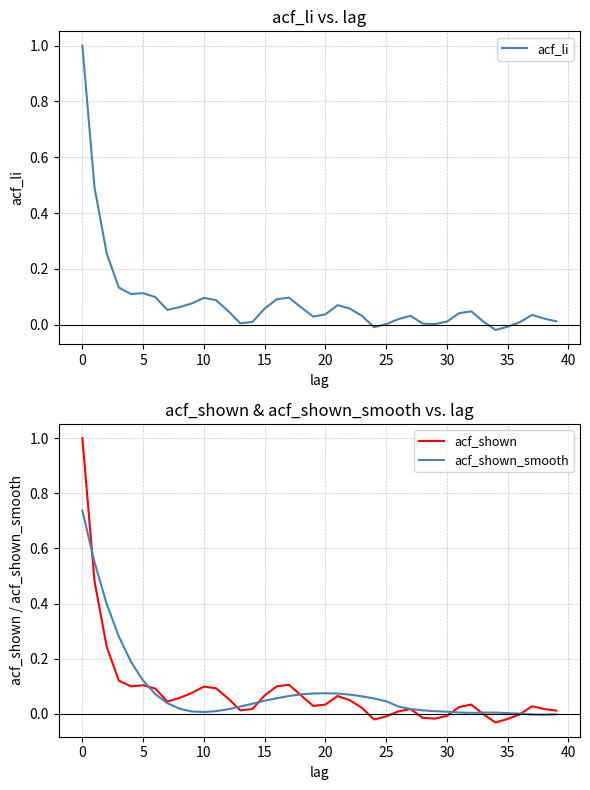

True or false: acf_shown and acf_li cross at least once.

False